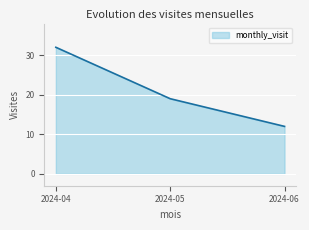

Reading left to right, what are all the values shown in this chart?

2024-04=32	2024-05=19	2024-06=12